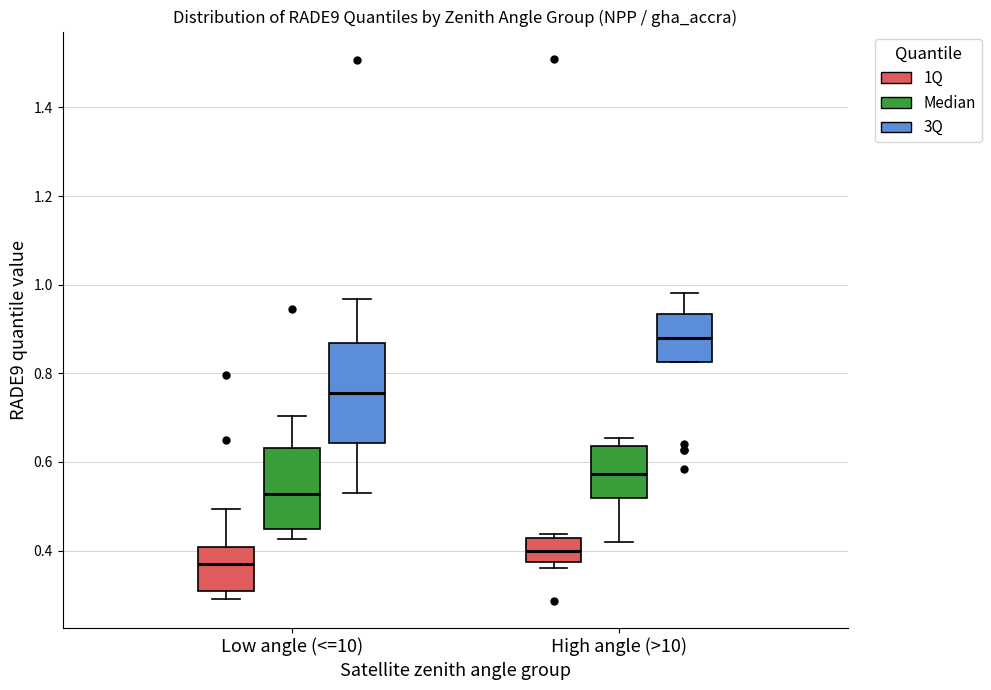

Which box has the highest median line?

High angle (>10) (3Q)